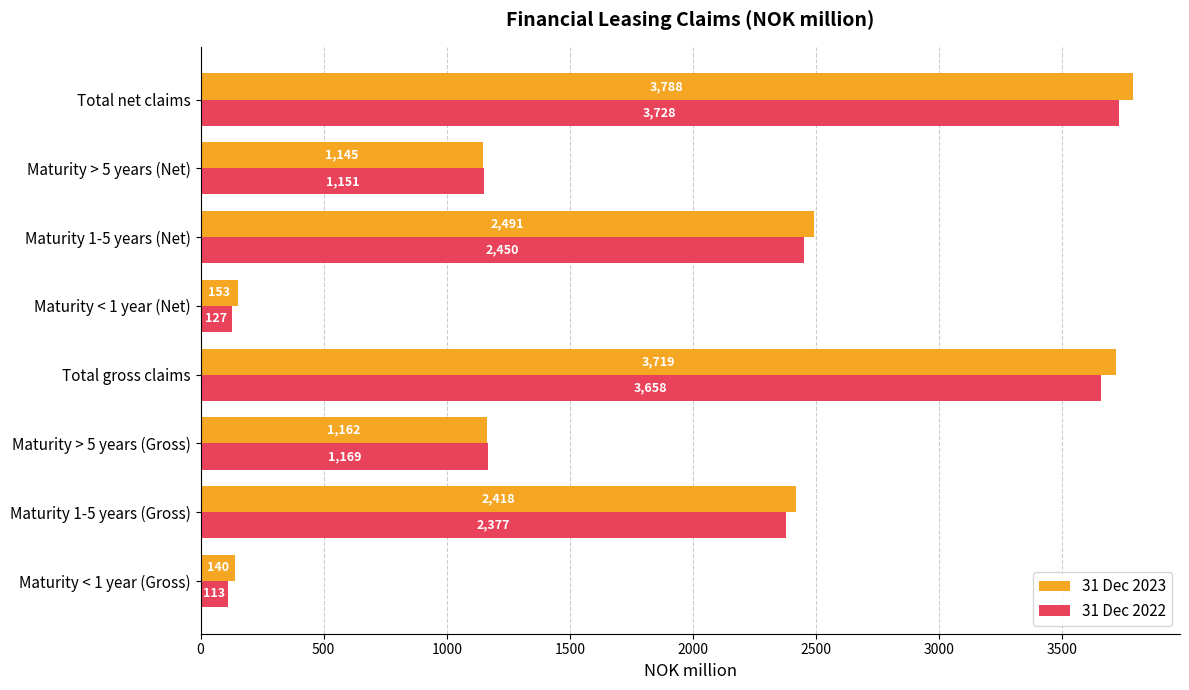

What is the difference between the maximum and minimum values in the 31 Dec 2022 series?

3615